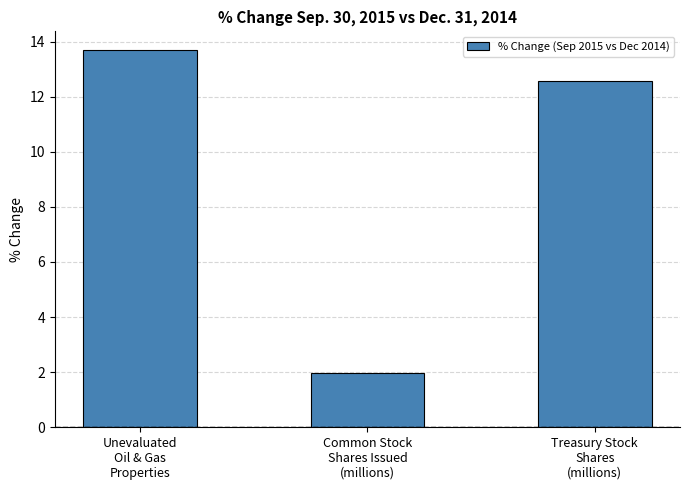

How many bars are there in total?

3